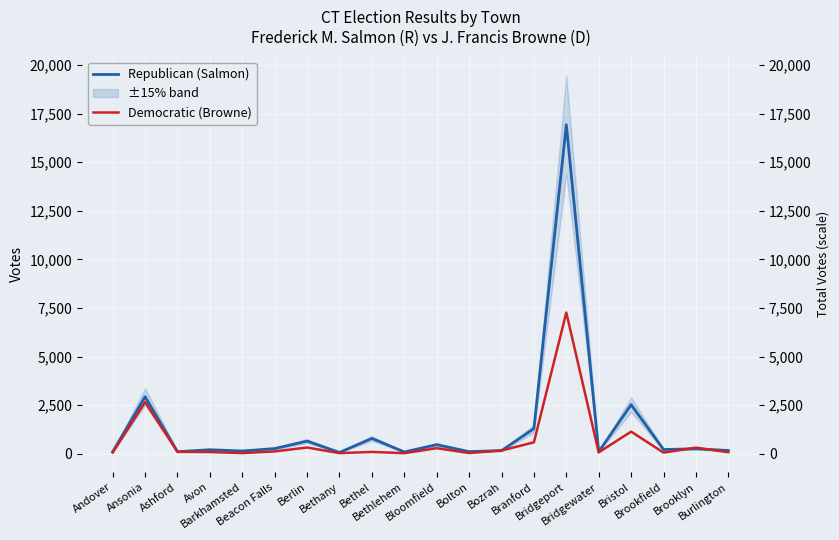

Is it true that Democratic (Browne) equals 77 at Bridgewater?

True